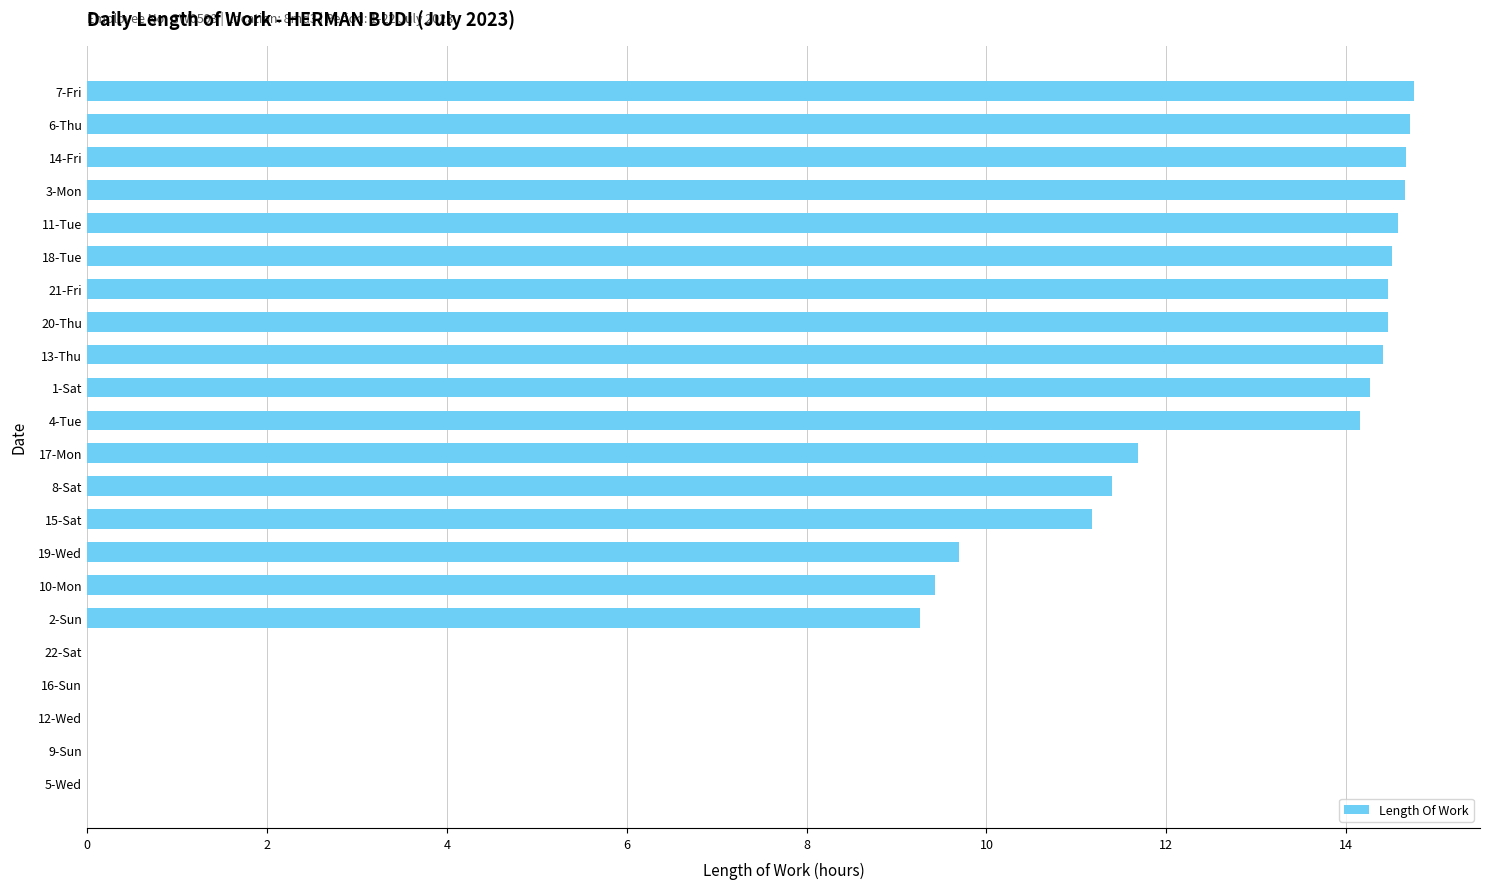

What value does the data have at 6-Thu?

14.7